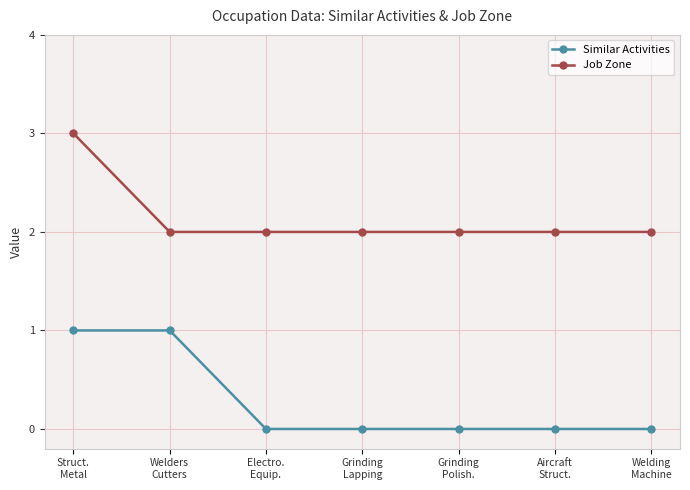

How many series are shown in this chart?

2